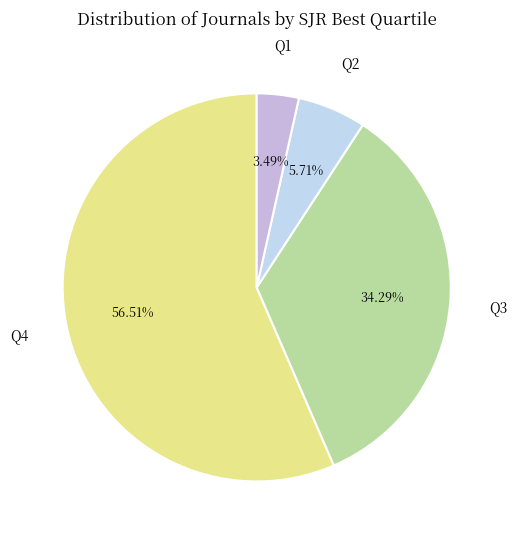

Is Q4 the majority of the pie?

Yes